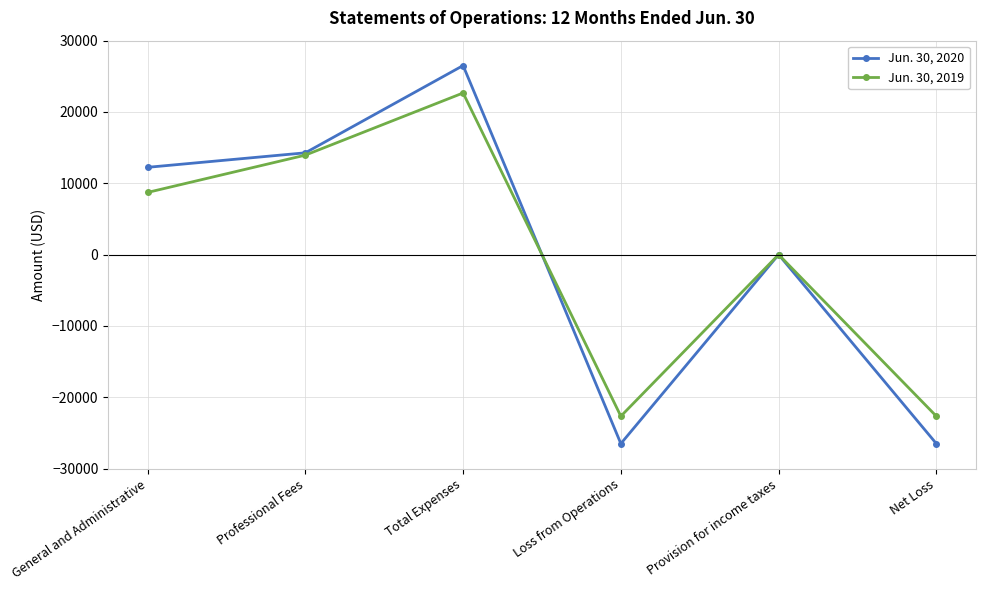

How many distinct data groups are displayed?

2